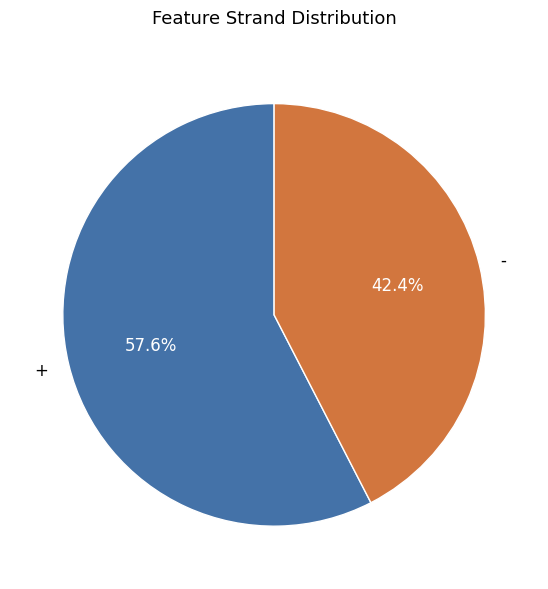

To the nearest percent, what percentage of the pie is +?

58%